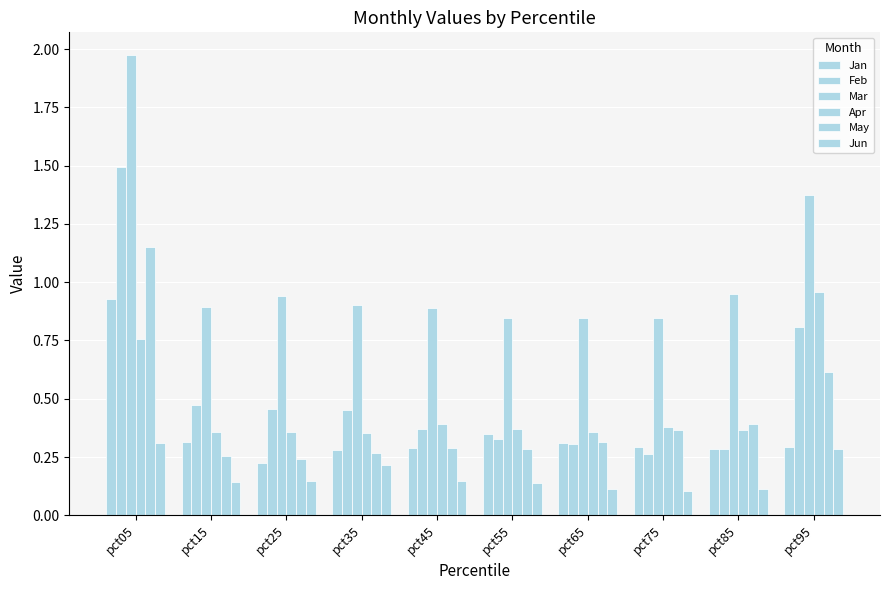

Does the chart contain stacked bars?

No